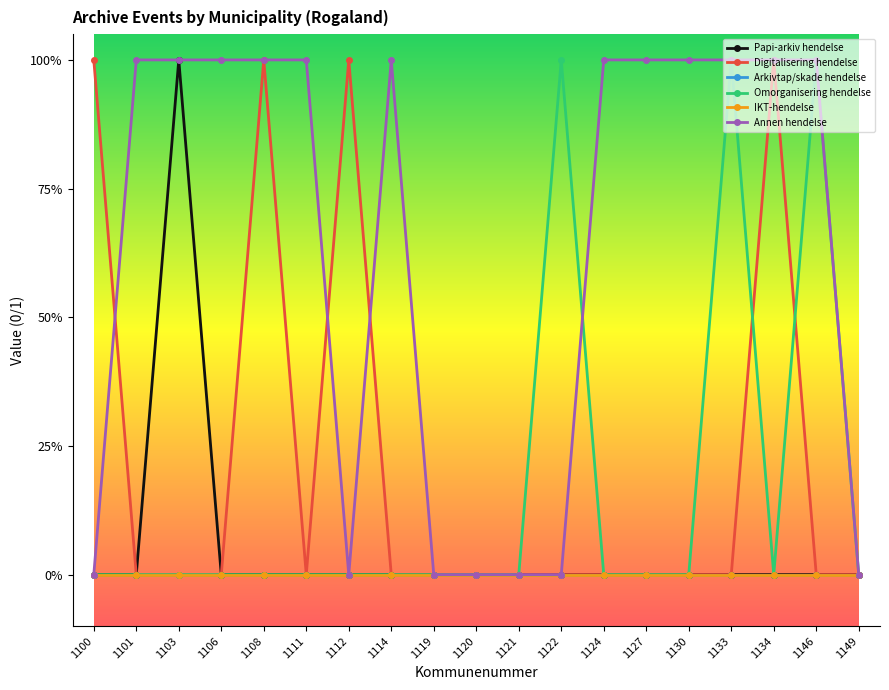

What is the difference between the second highest and minimum values in the Omorganisering hendelse series?

1